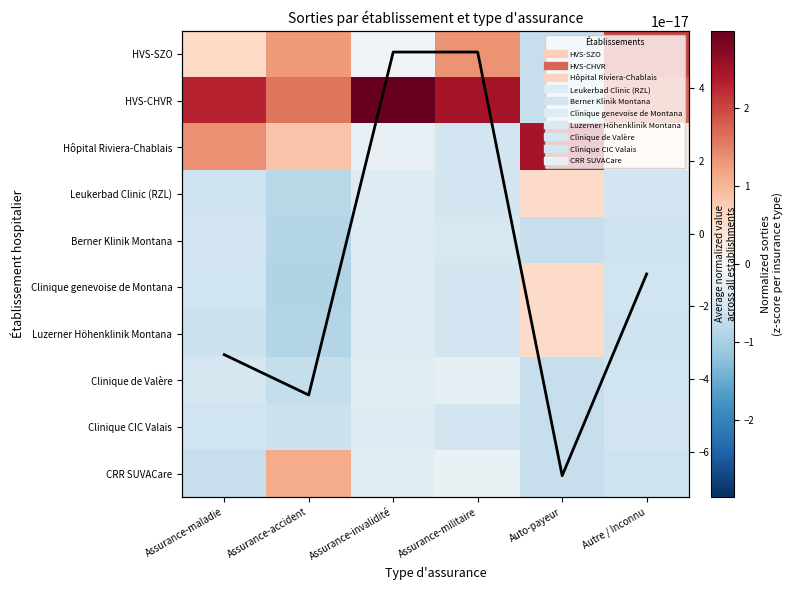

What is the difference between the highest and lowest values at Assurance-militaire?

3.1